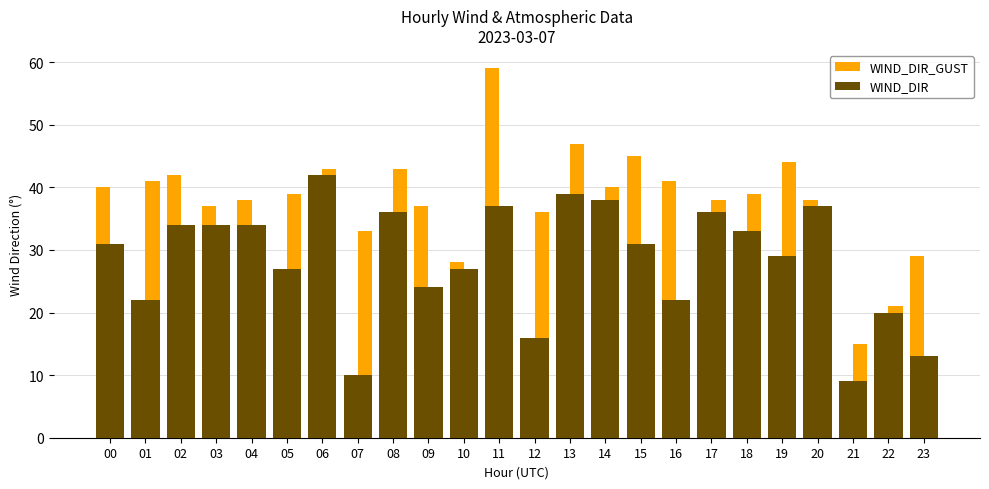

What is the difference between the second highest and second lowest values in the WIND_DIR series?

29